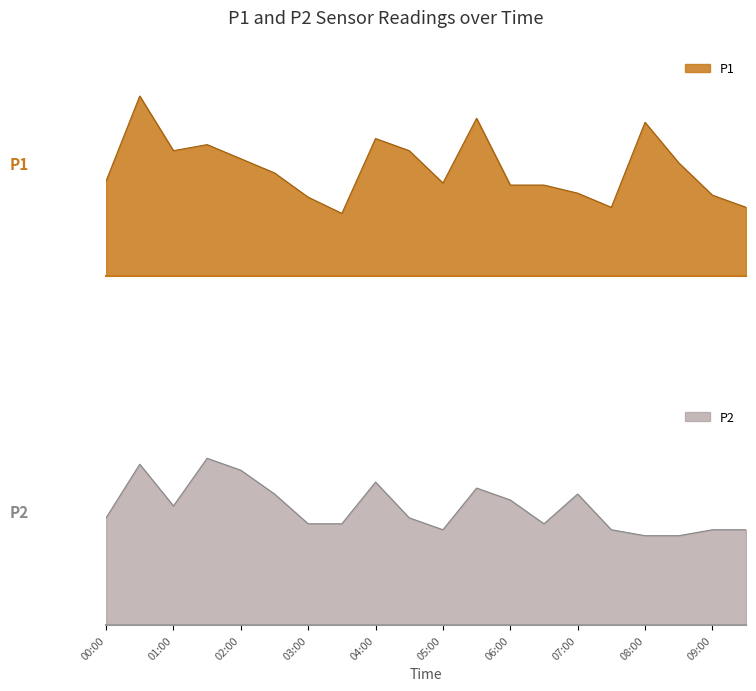

List the series in order of their peak value, lowest first.

P2, P1